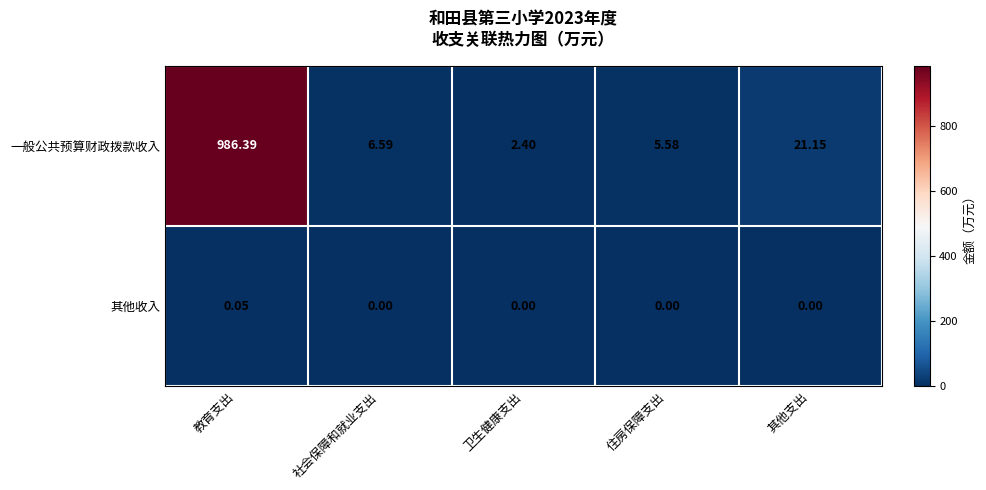

Rank the series by their average value, from lowest to highest.

其他收入, 一般公共预算财政拨款收入